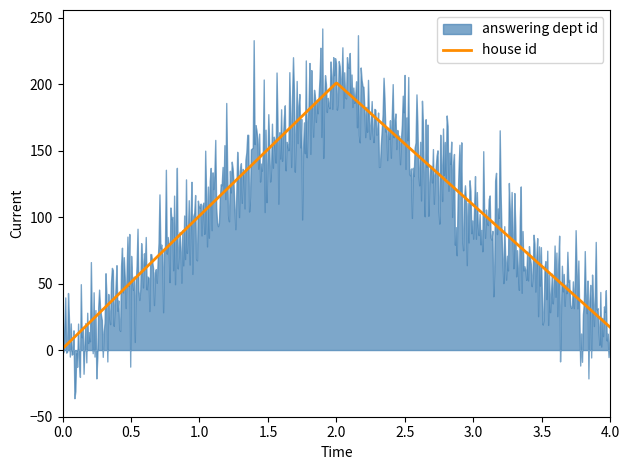

Which series has the largest total across all categories?

answering dept id